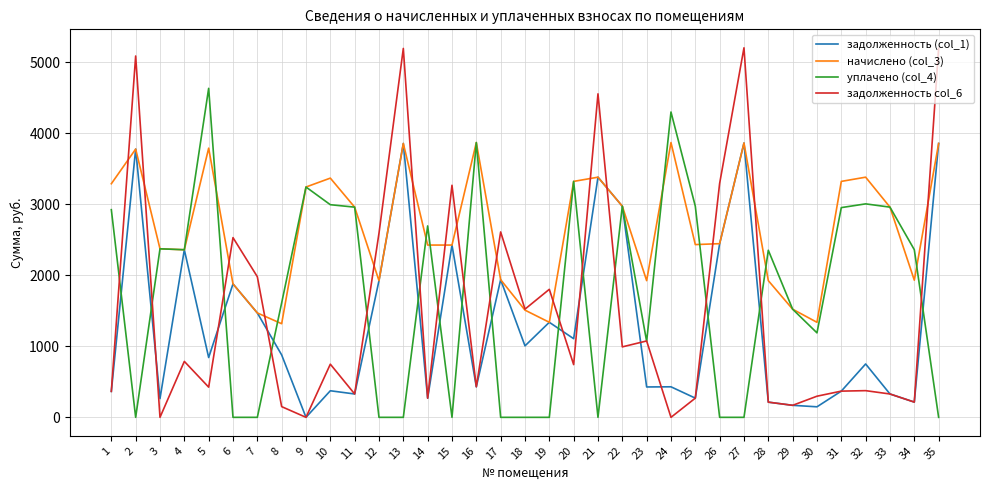

What is the sum of the задолженность (col_1) values at 22 and 27?

6831.7